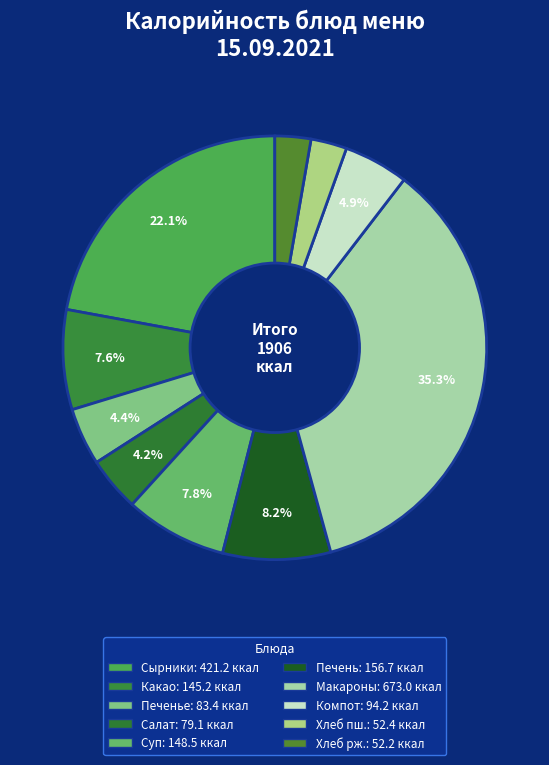

How many slices are in this pie chart?

10